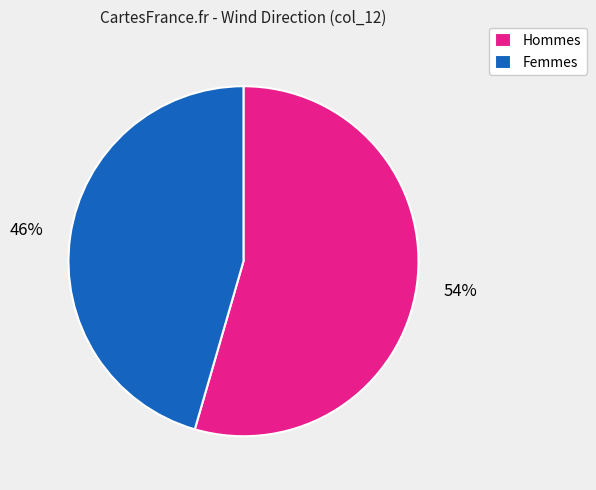

Combined, do Femmes and Hommes account for over 50%?

Yes